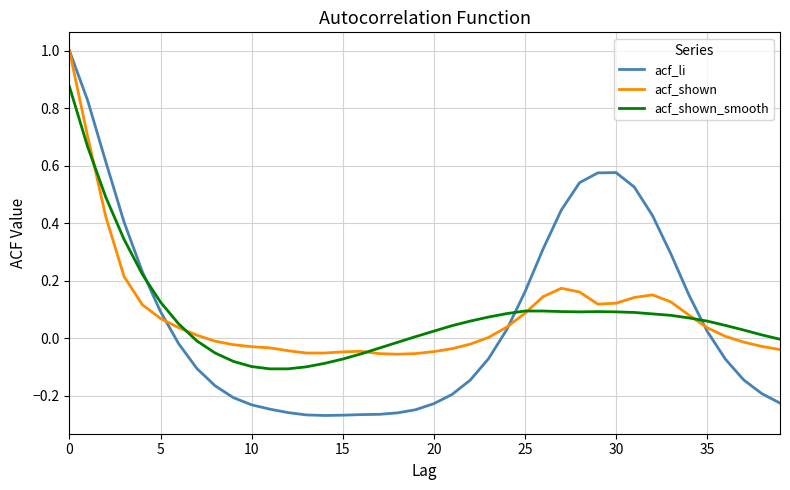

Which series ends up on top after the final intersection of acf_li and acf_shown_smooth?

acf_shown_smooth